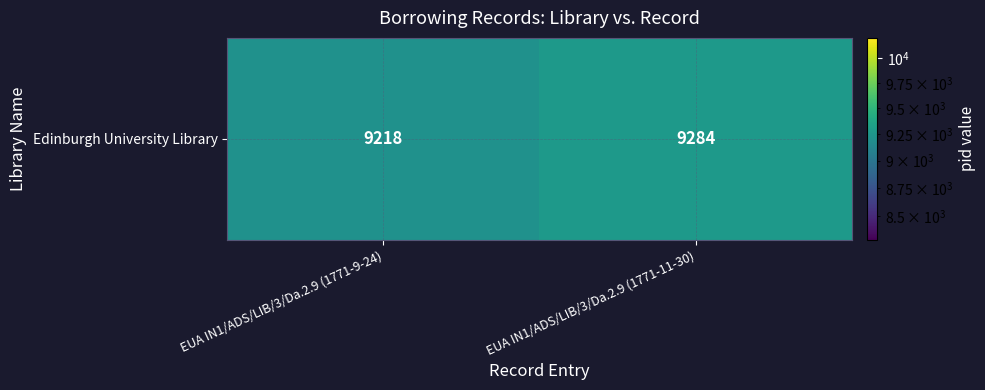

Reading left to right, list all the values displayed in this chart.

EUA IN1/ADS/LIB/3/Da.2.9 (1771-9-24)=9218	EUA IN1/ADS/LIB/3/Da.2.9 (1771-11-30)=9284